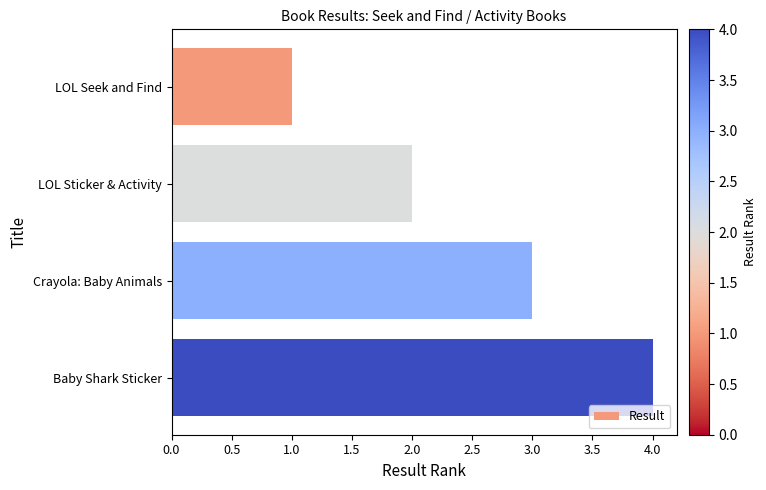

List the labels in order of value, smallest first.

LOL Seek and Find, LOL Sticker & Activity, Crayola: Baby Animals, Baby Shark Sticker